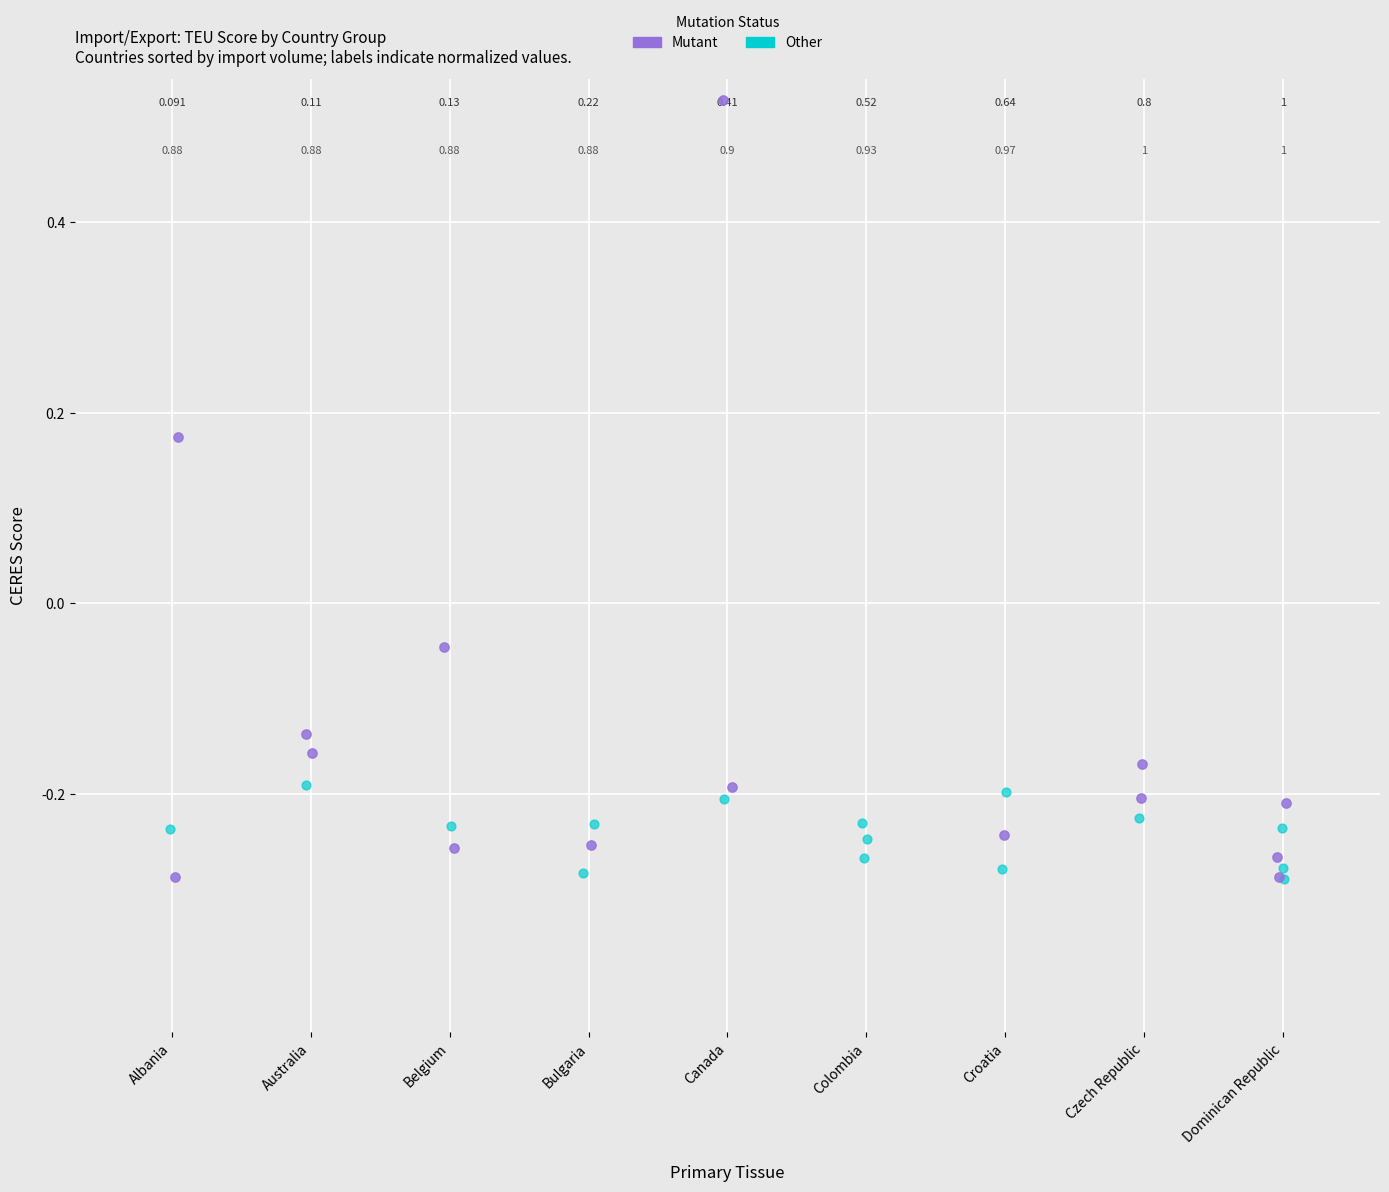

Which series contains the highest Y value?

Mutant